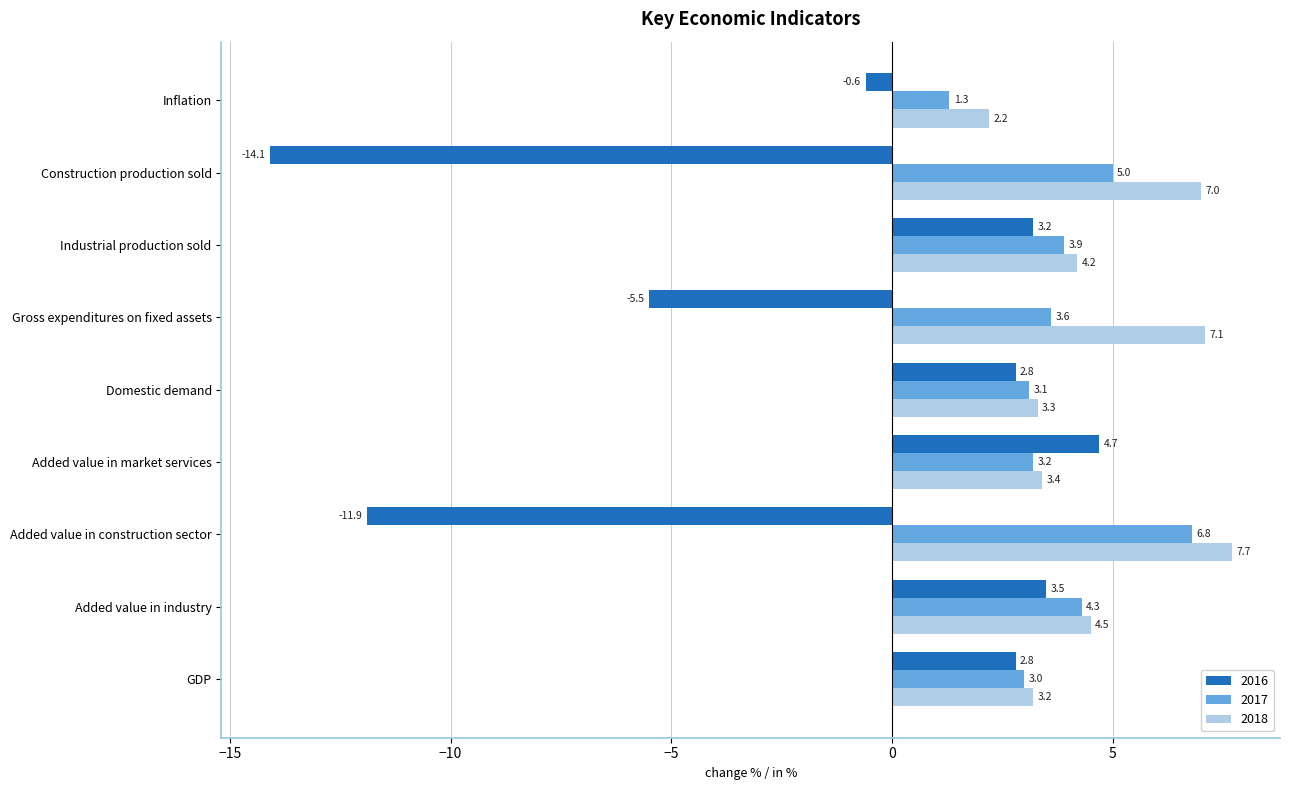

What is the difference between the 2017 values at Gross expenditures on fixed assets and Added value in industry?

0.7